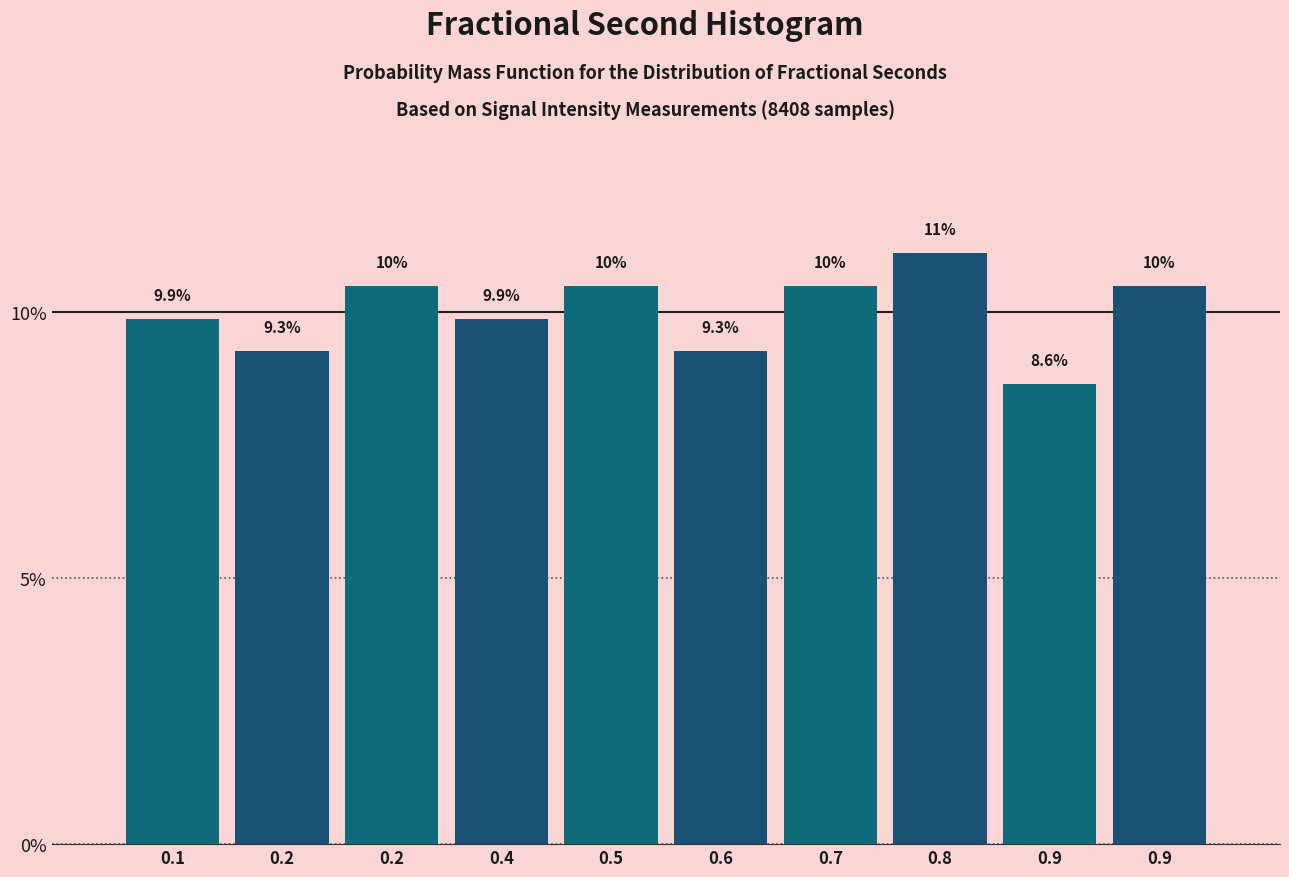

Does the chart contain any negative values?

No